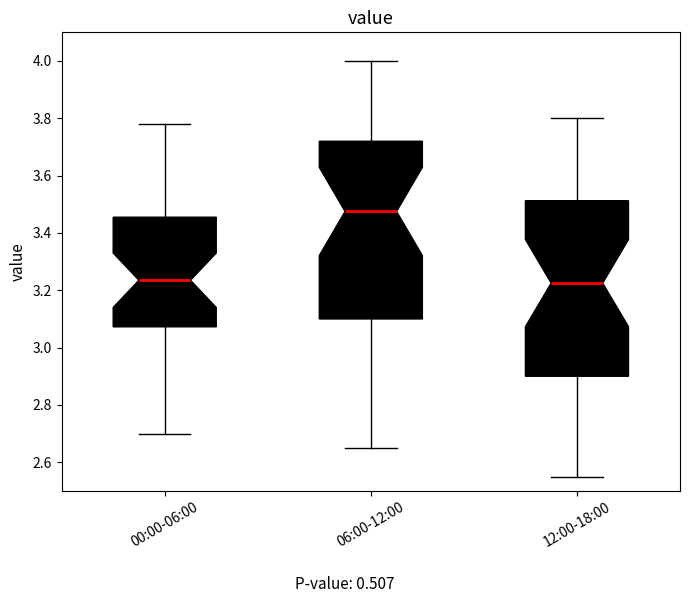

Where does the median line of the box for 00:00-06:00 sit on the y-axis? The values are not printed on the chart, so give them approximately, as read against the axis.

3.24